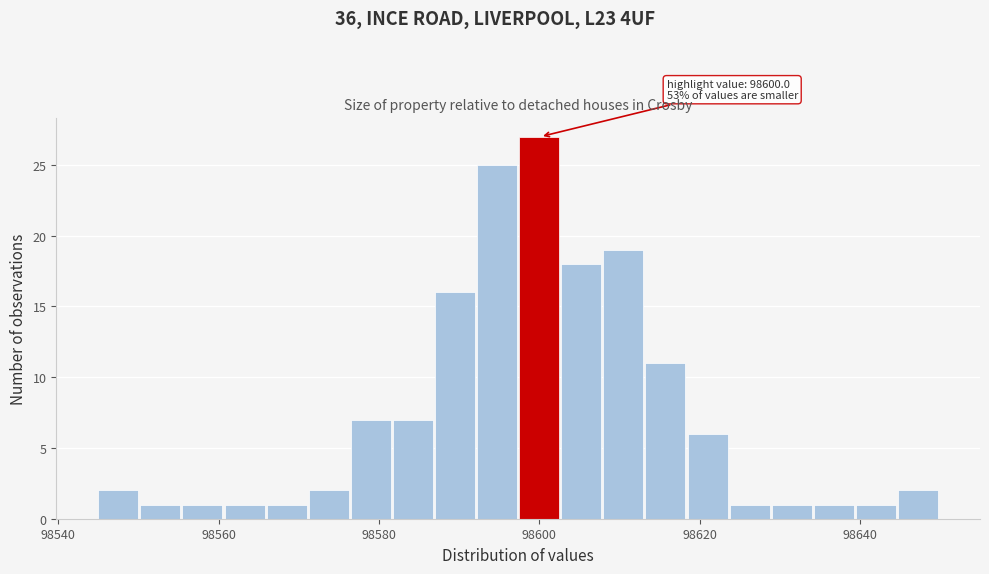

Read against the x-axis, roughly where is the centre of the tallest bar?

98600